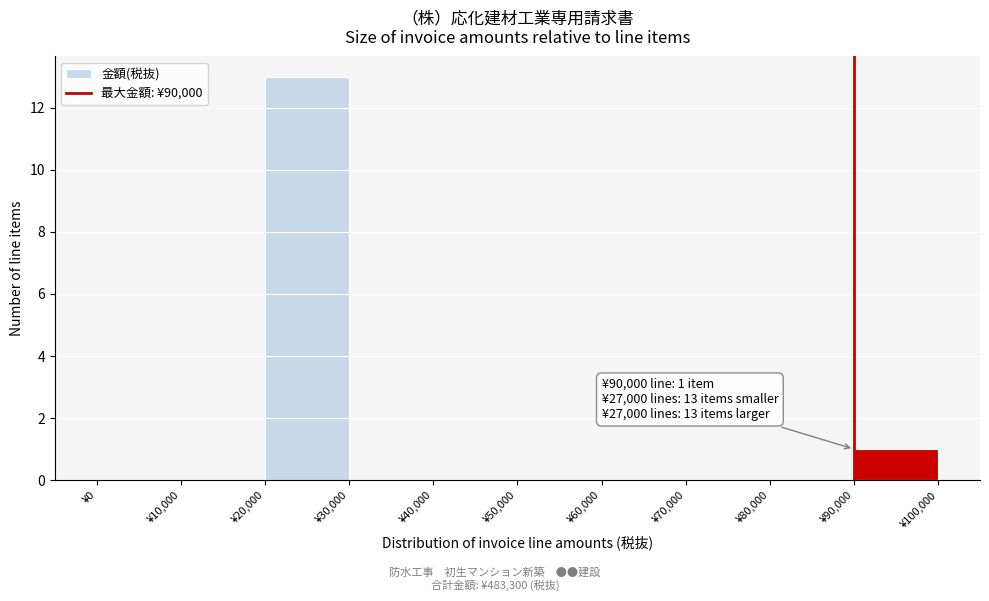

Over which range of the x-axis is the bar tallest?

20000 to 30000